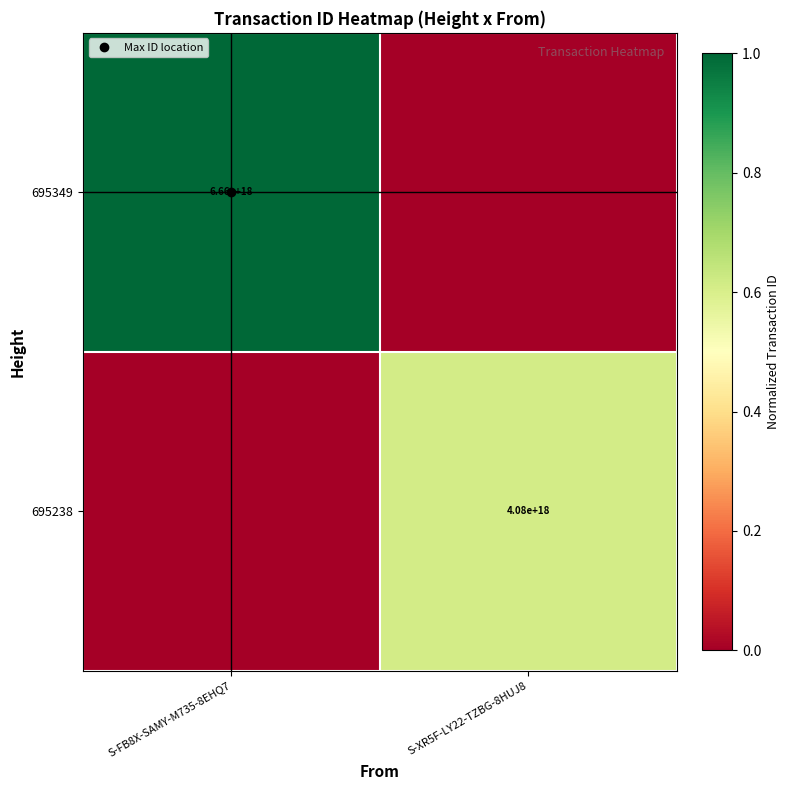

Rank the series by their maximum value, from highest to lowest.

695349, 695238